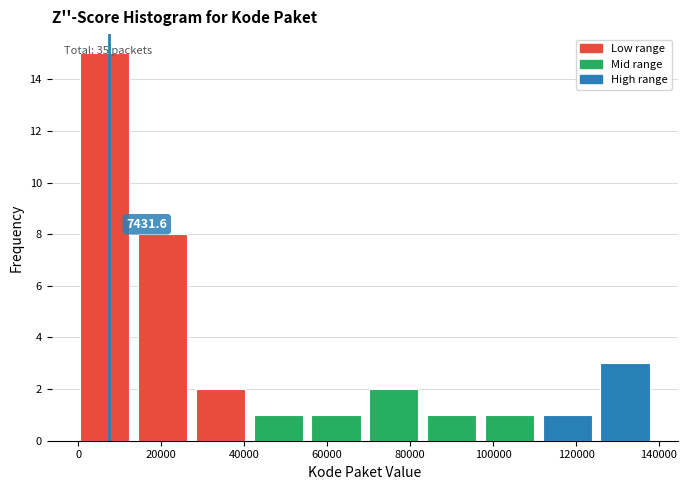

Which range on the x-axis has the tallest bar?

0 to 14000